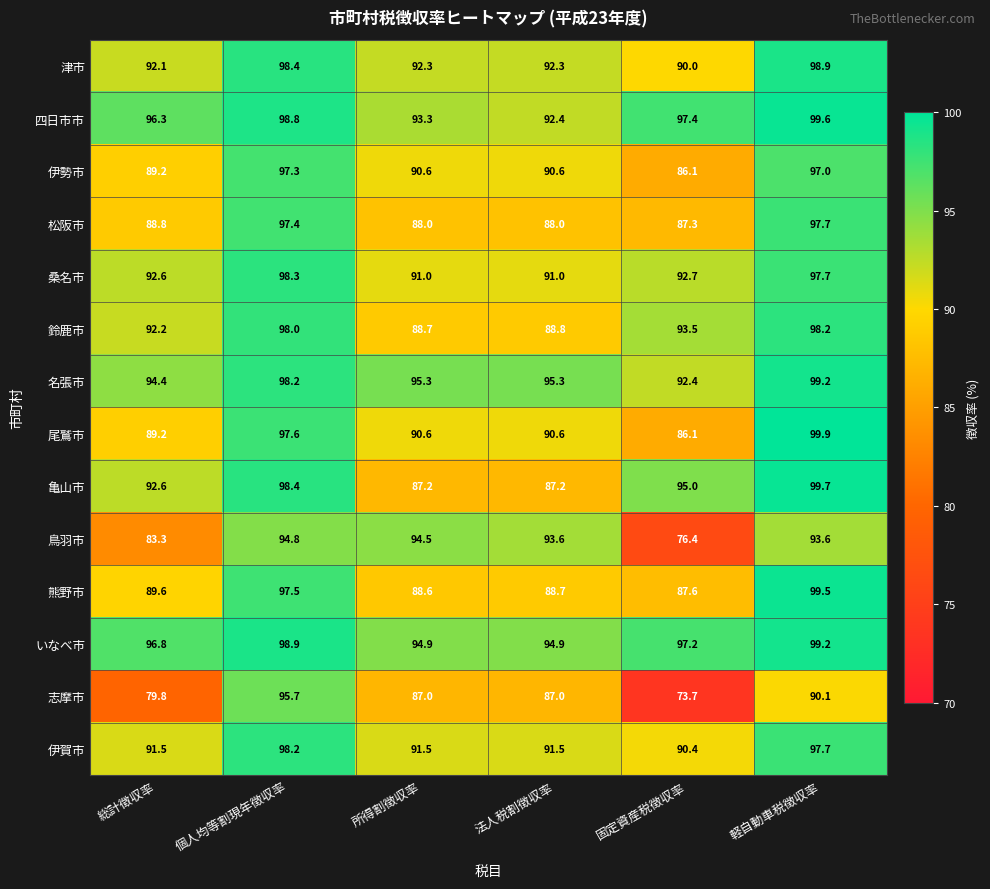

At which category is the sum across all series the highest?

軽自動車税徴収率